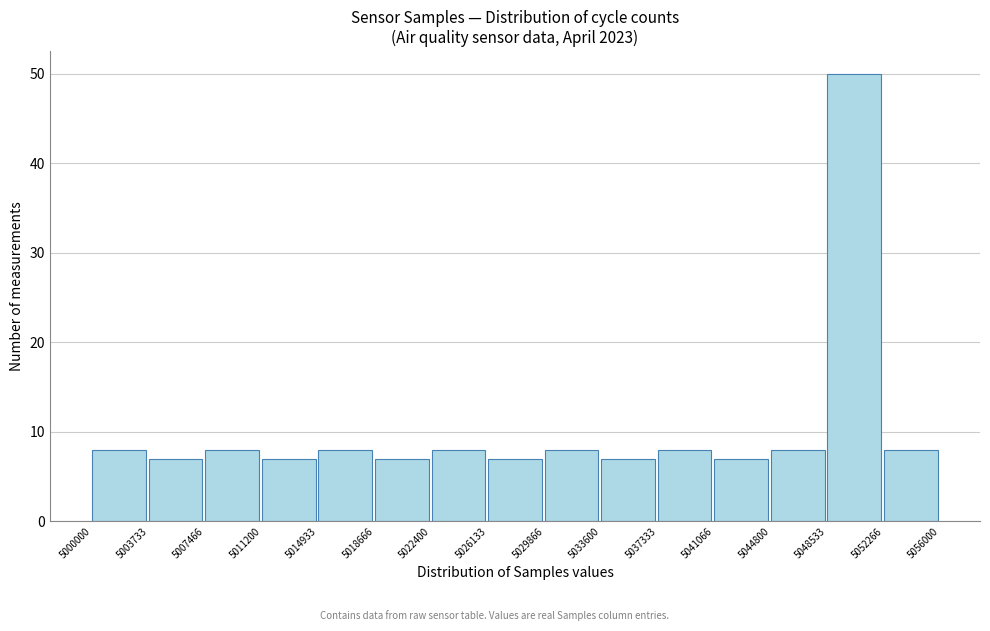

Over which range of the x-axis is the bar tallest?

5048533 to 5052266